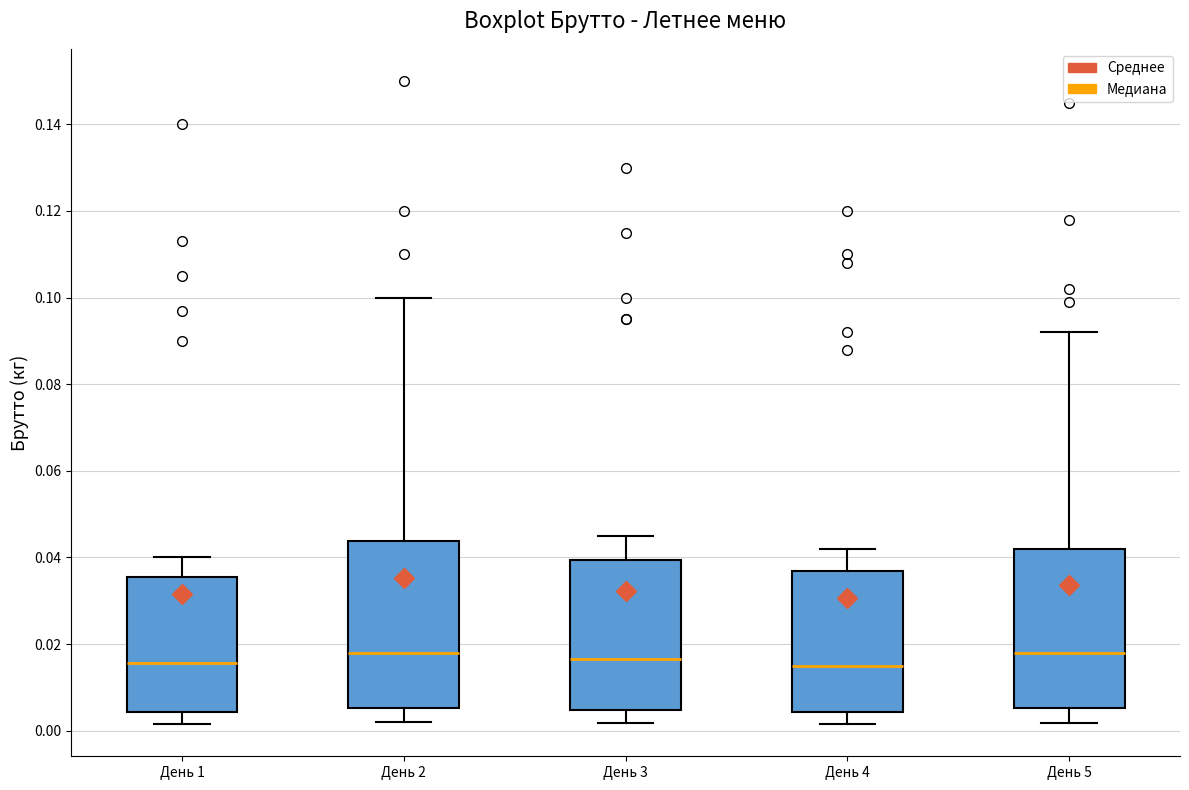

Where does the median line of the box for День 3 sit on the y-axis? The values are not printed on the chart, so give them approximately, as read against the axis.

0.016